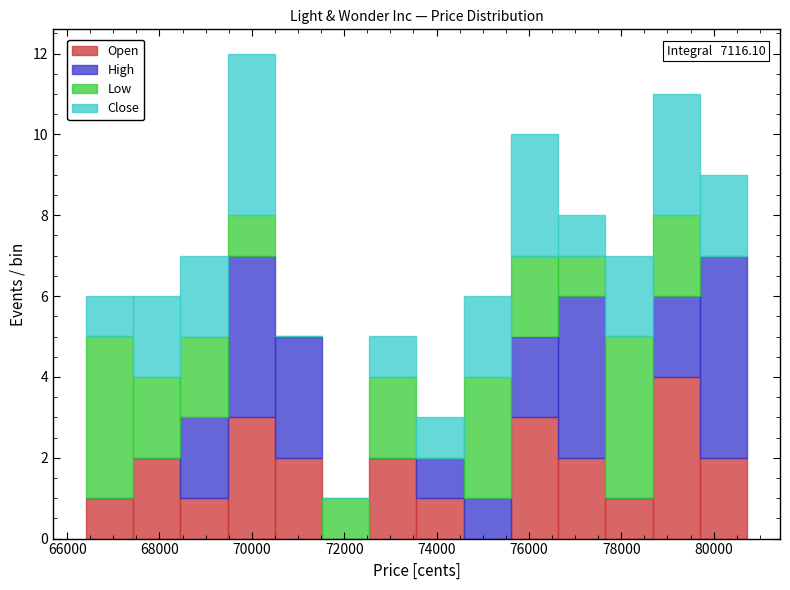

Which range on the x-axis has the tallest stacked bar (by total height)?

69400 to 70400